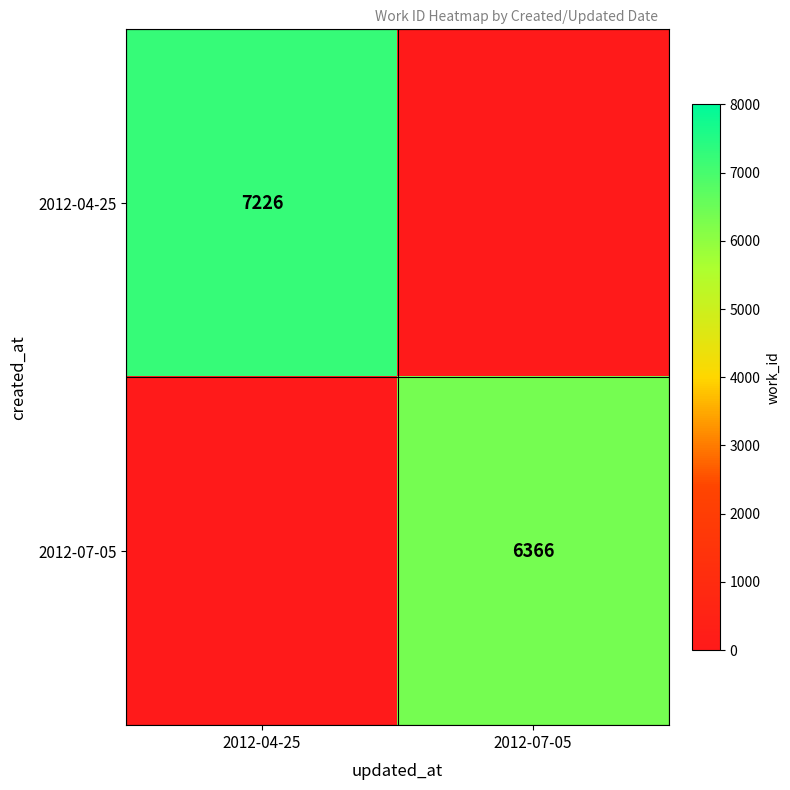

True or false: 2012-04-25 has a value of 7226 at 2012-04-25.

True